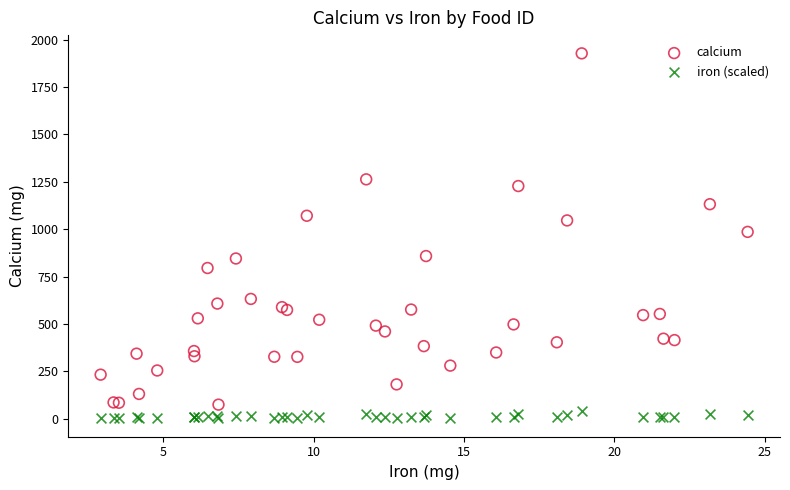

Which series contains the highest Y value?

calcium